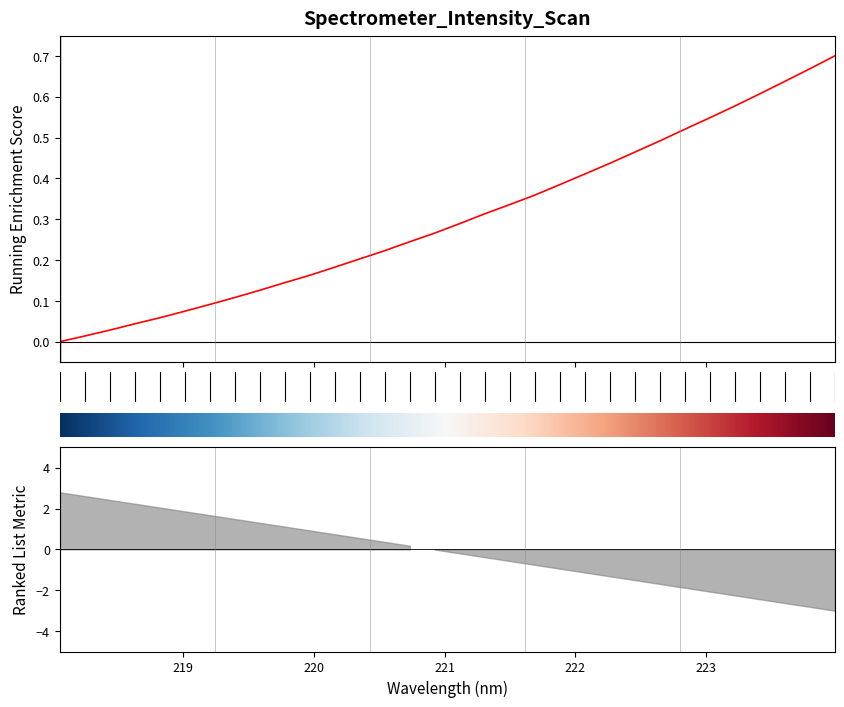

Are the bars grouped side by side (vs. stacked)?

No